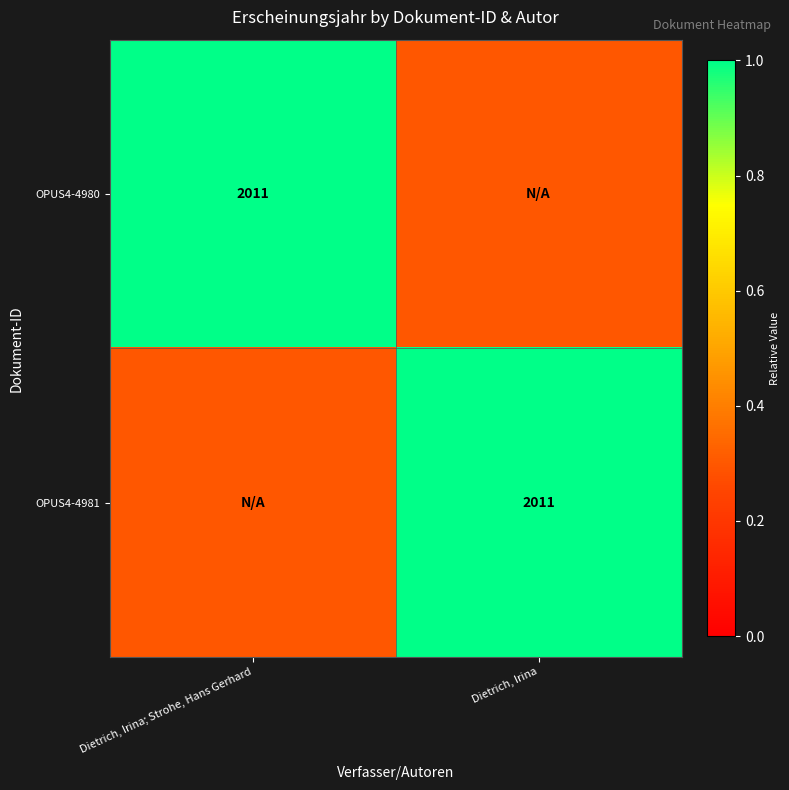

The value of OPUS4-4981 at Dietrich, Irina is 2011.0. True or false?

True